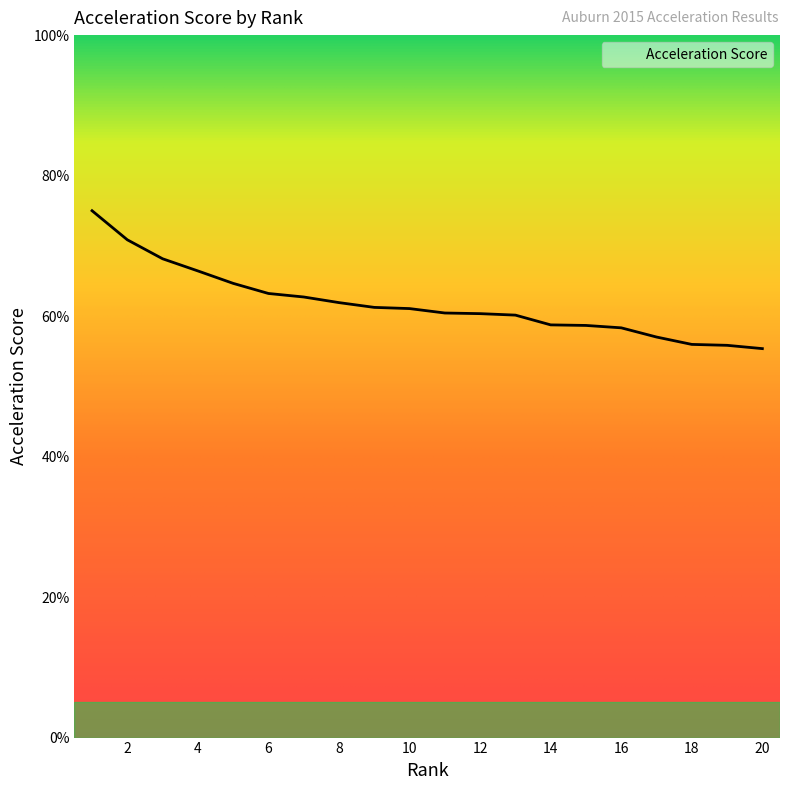

What is the maximum value shown in the chart?

75.0